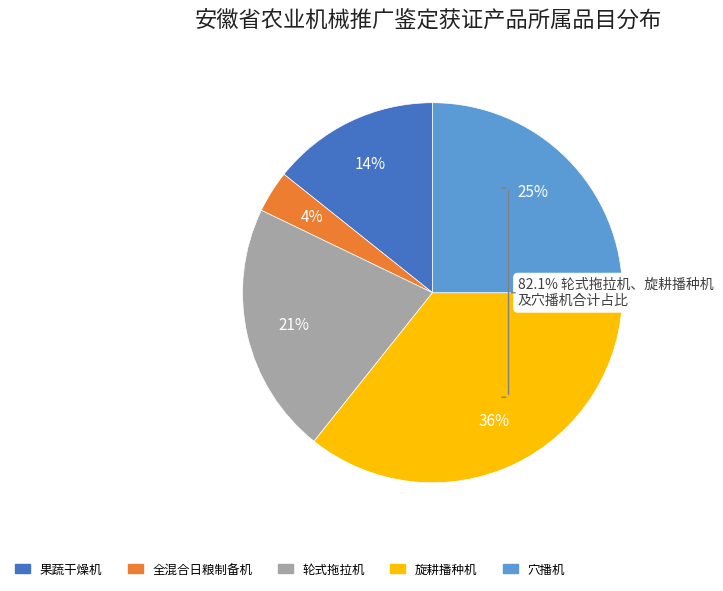

What is the ratio of the value at 穴播机 to the value at 轮式拖拉机?

1.2